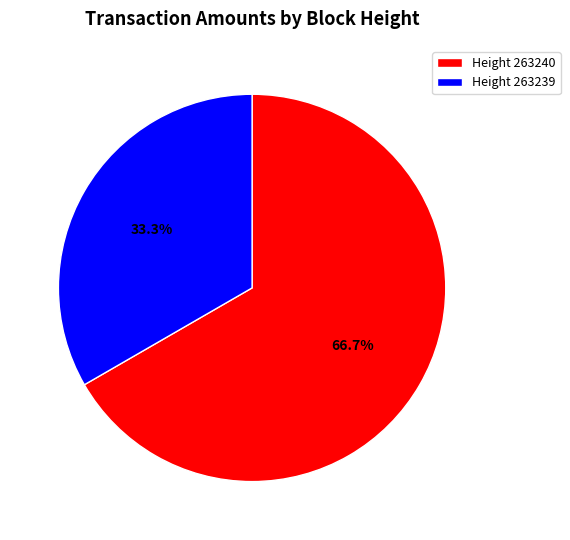

What percentage is NOT represented by Height 263239?

66.7%